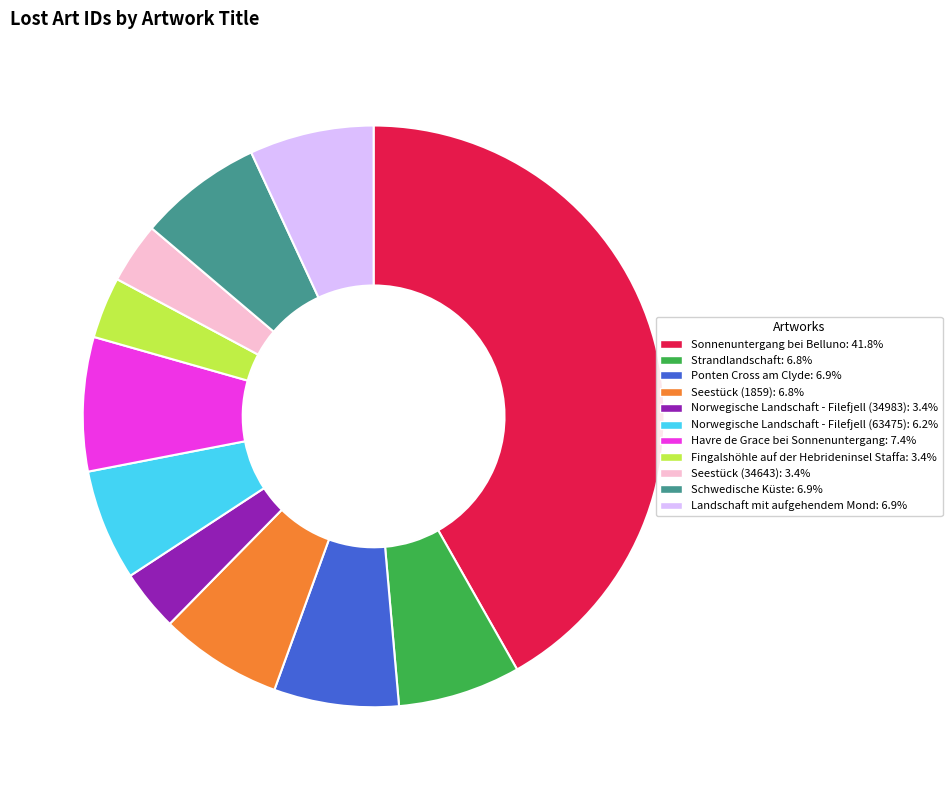

Is there a majority slice in this chart?

No